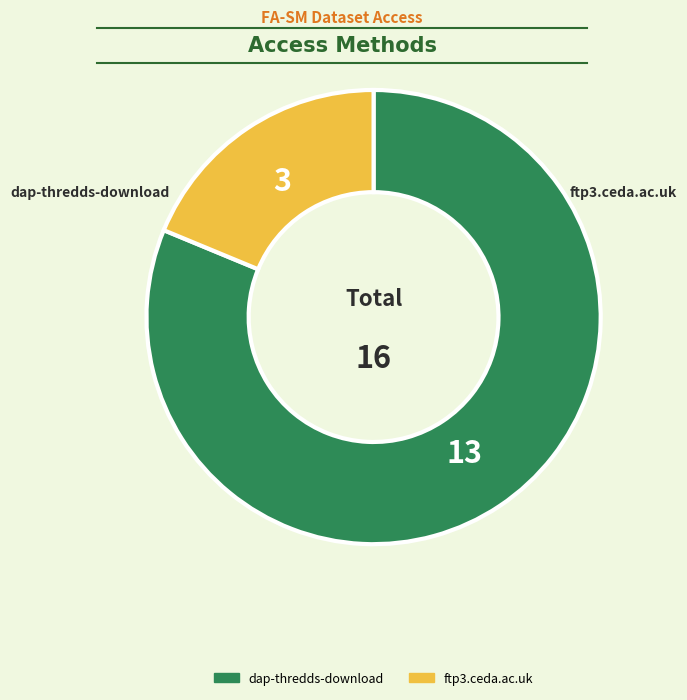

The dap-thredds-download slice represents 81% of the pie. True or false?

True